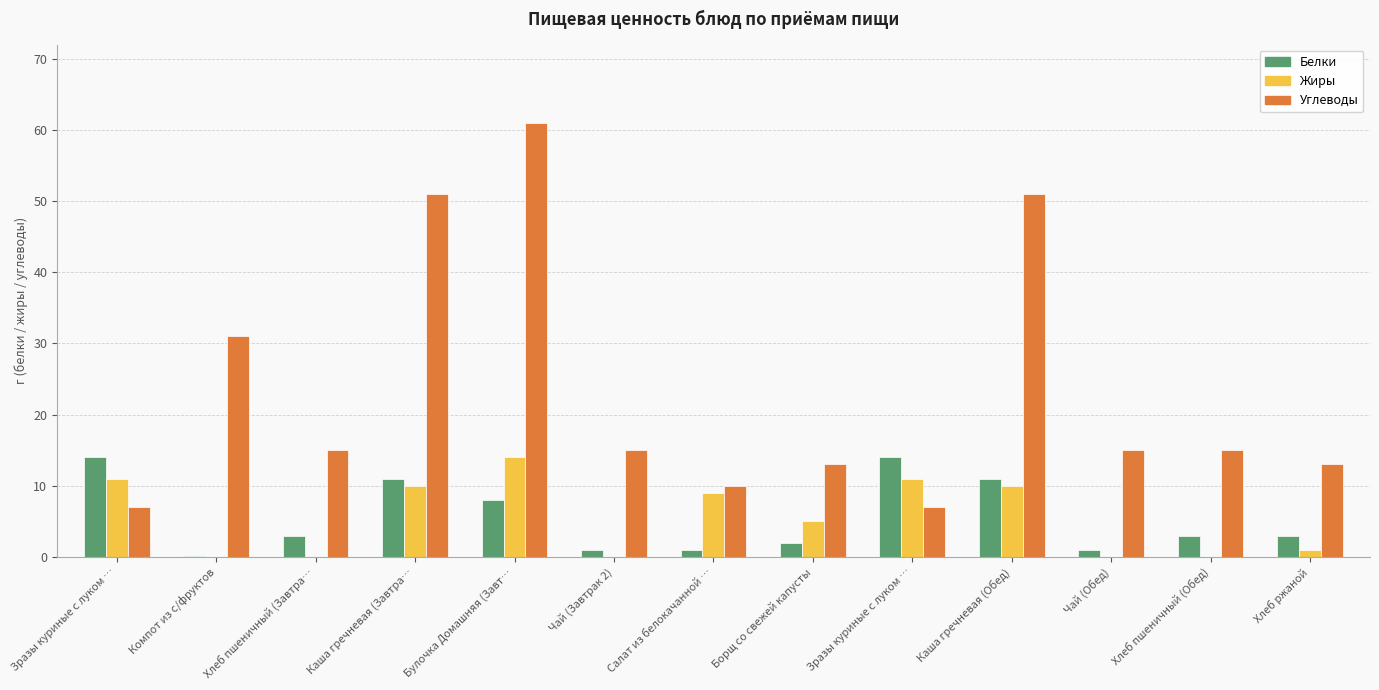

Count the number of categories in the chart.

13